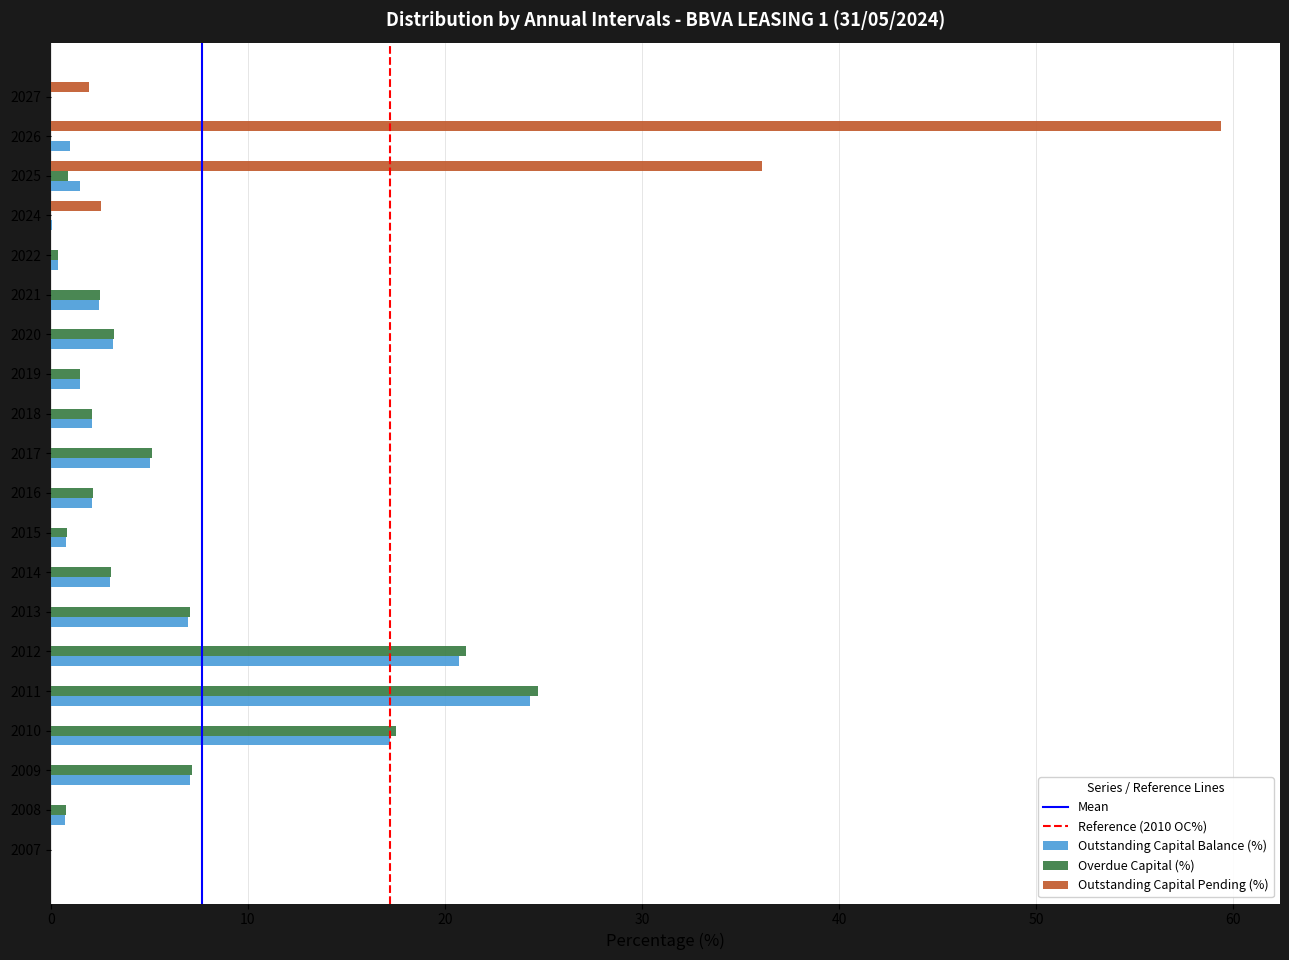

At which category is the sum across all series the highest?

2026